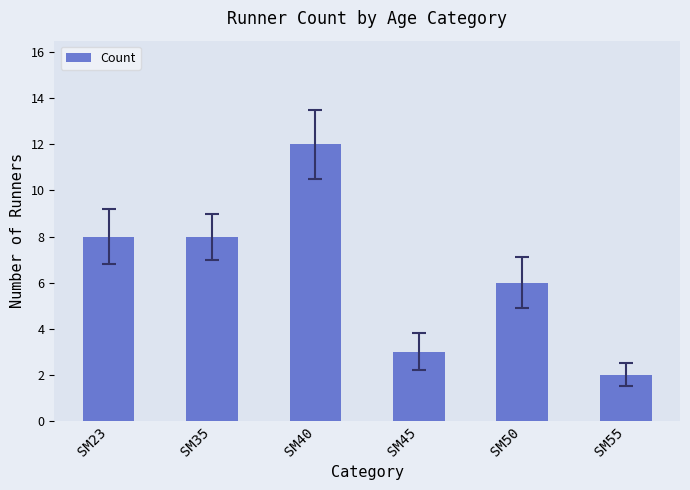

How many bars are there in total?

6